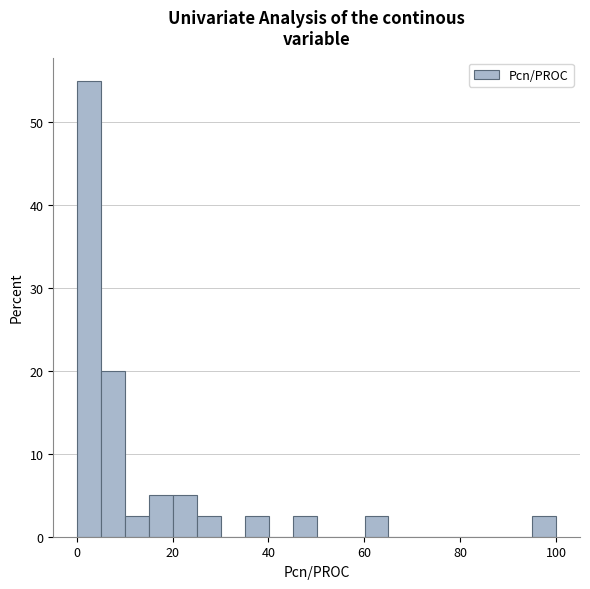

Around what value on the x-axis is the tallest bar? Give the approximate position of its centre, as read against the axis.

2